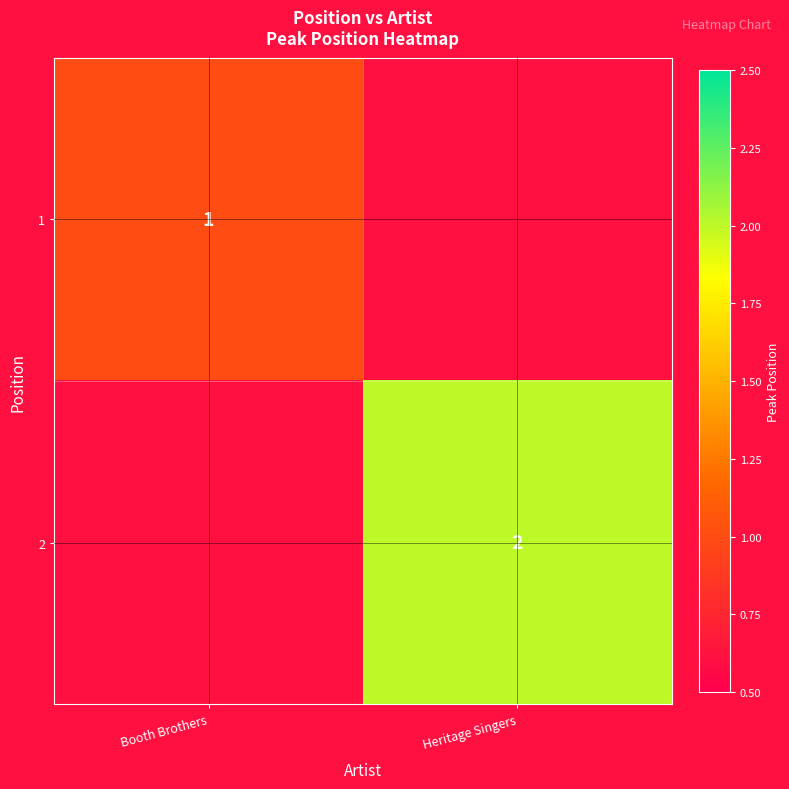

The 2 series shows 1 at Heritage Singers. True or false?

False